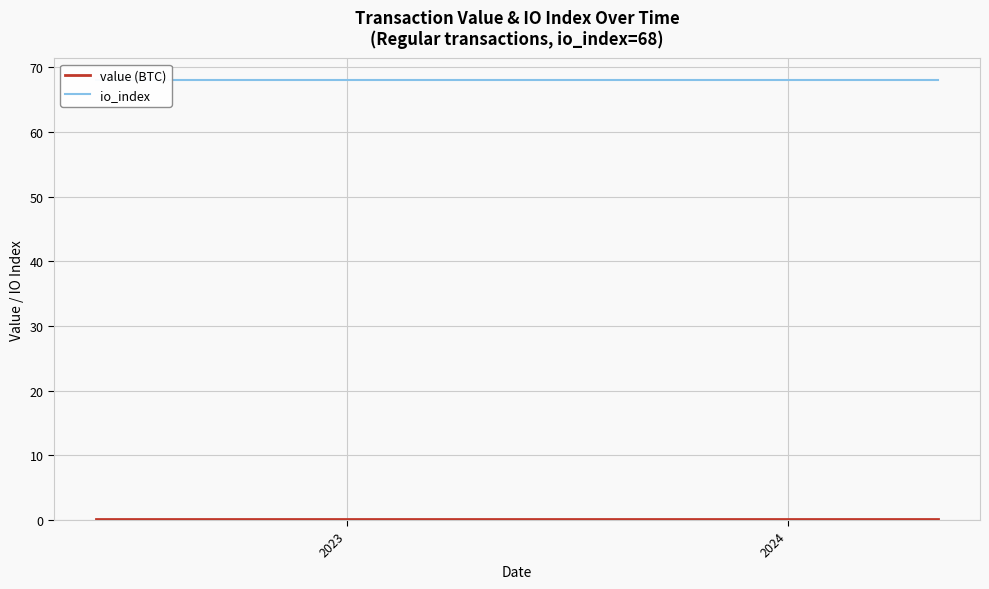

At which category does the chart reach its minimum across all series?

2023